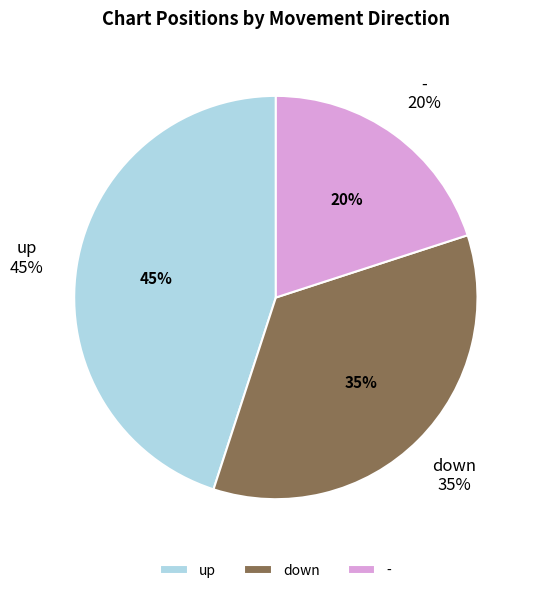

To the nearest percent, what is the difference between the down and - slice percentages?

15%